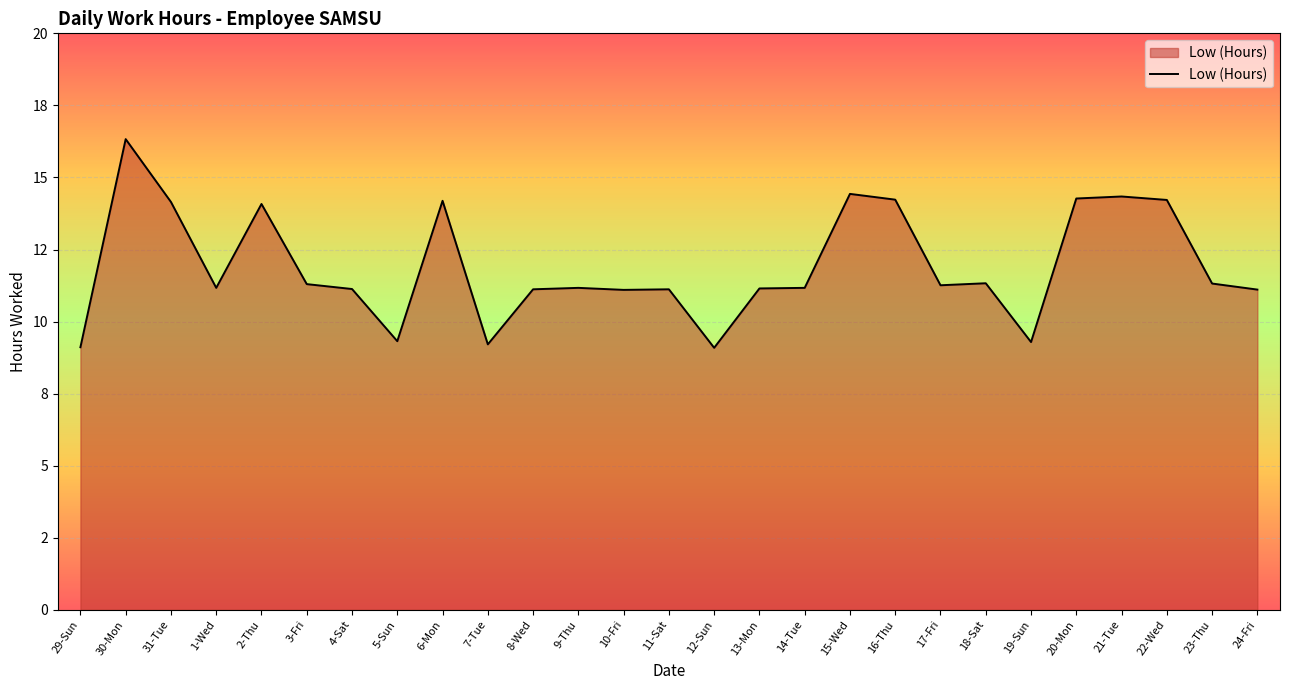

What is the difference between the second highest and second lowest values?

5.3